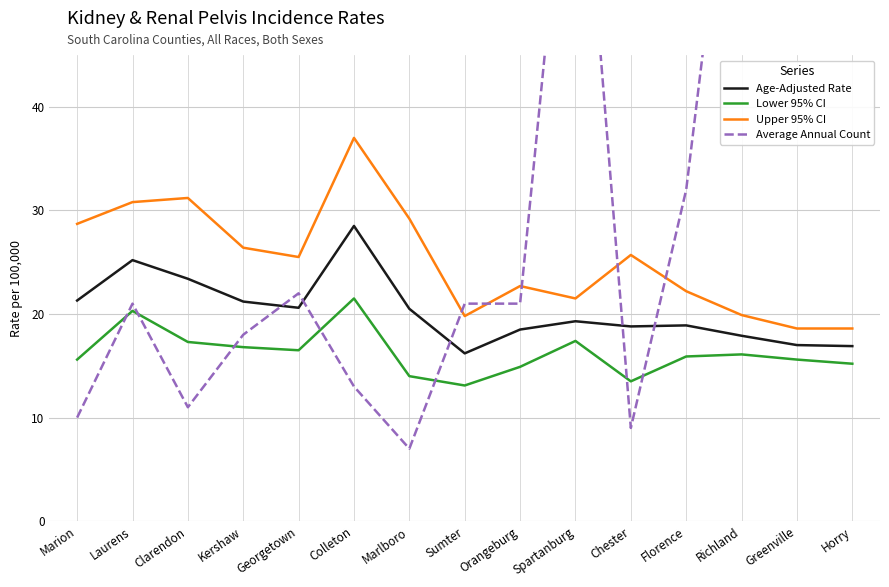

What are all the series names shown in the legend?

Age-Adjusted Rate, Lower 95% CI, Upper 95% CI, Average Annual Count